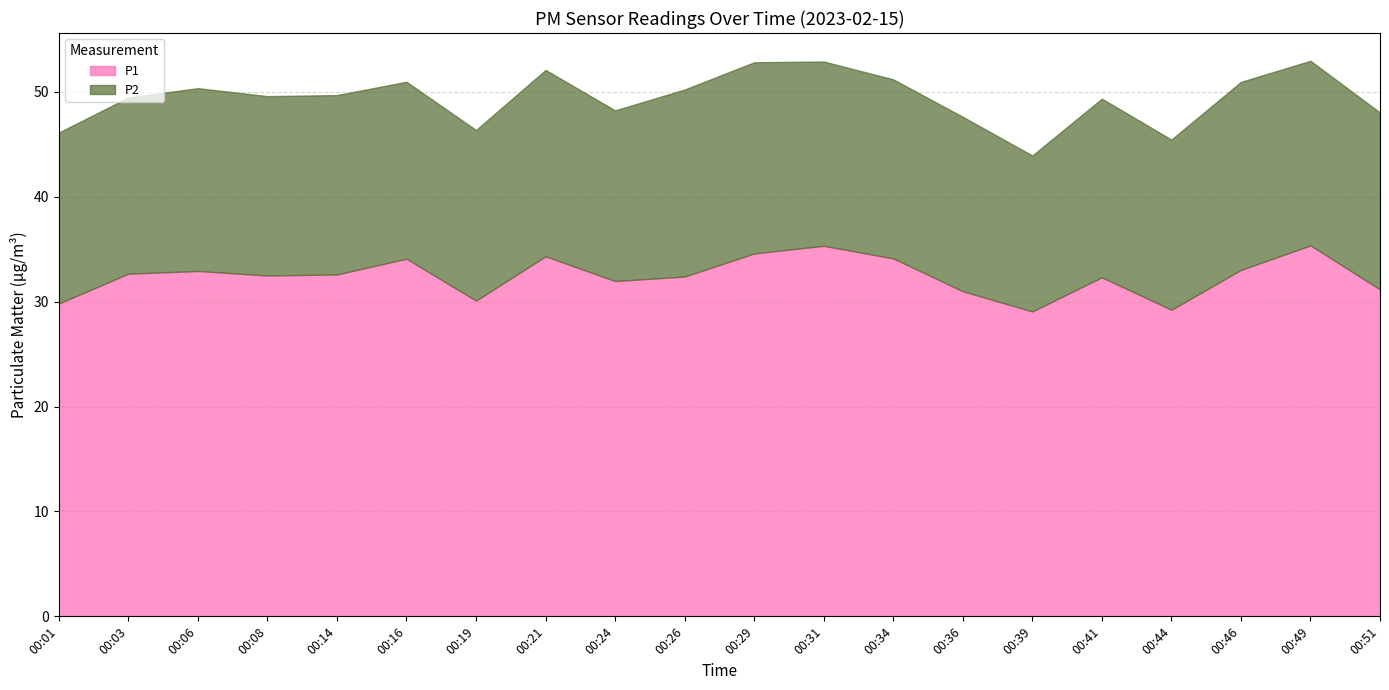

True or false: P1 and P2 intersect in this chart.

False